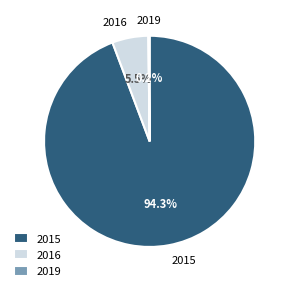

Is there a majority slice in this chart?

Yes